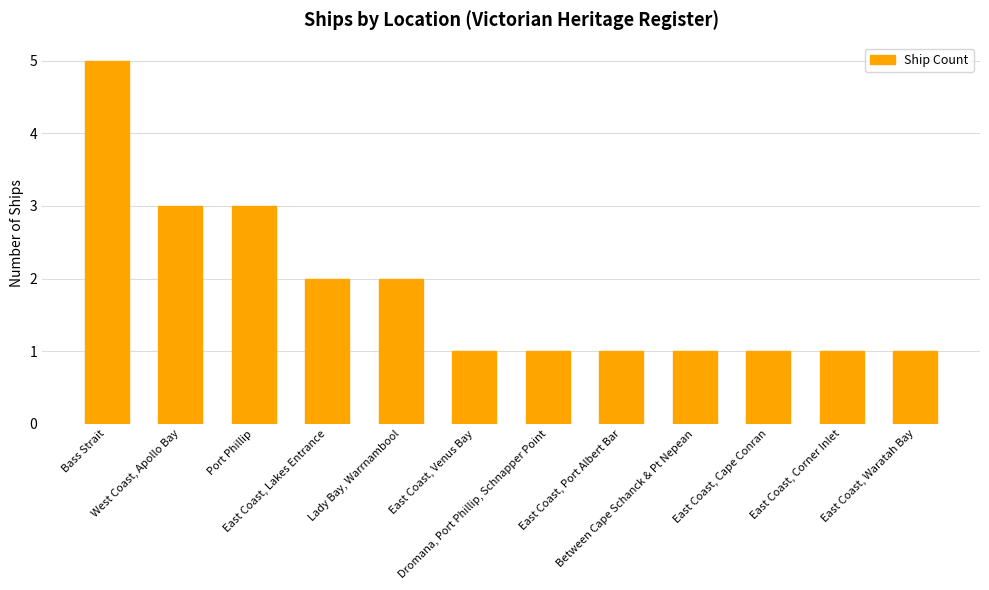

What is the label of the 8th bar from the right?

Lady Bay, Warrnambool